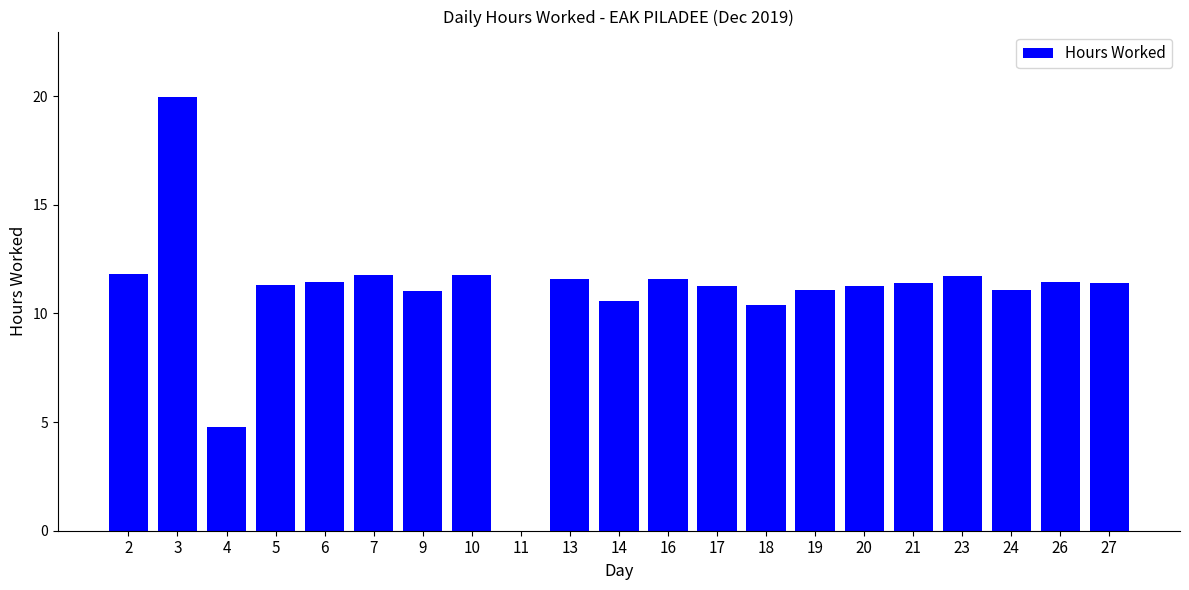

What is the sum of all values?

228.7